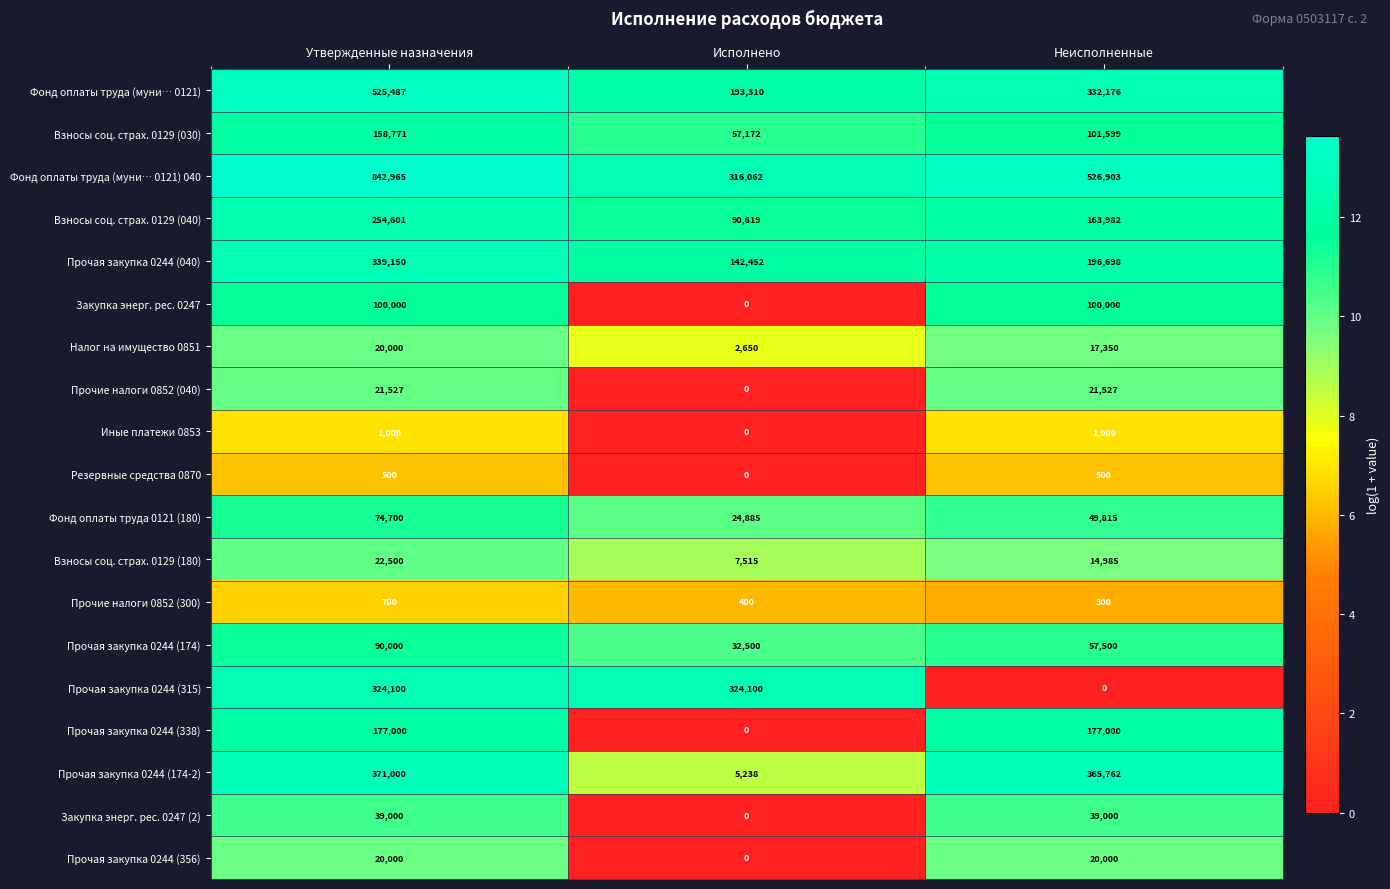

What is the sum of the Резервные средства 0870 values at Утвержденные назначения and Неисполненные?

1000